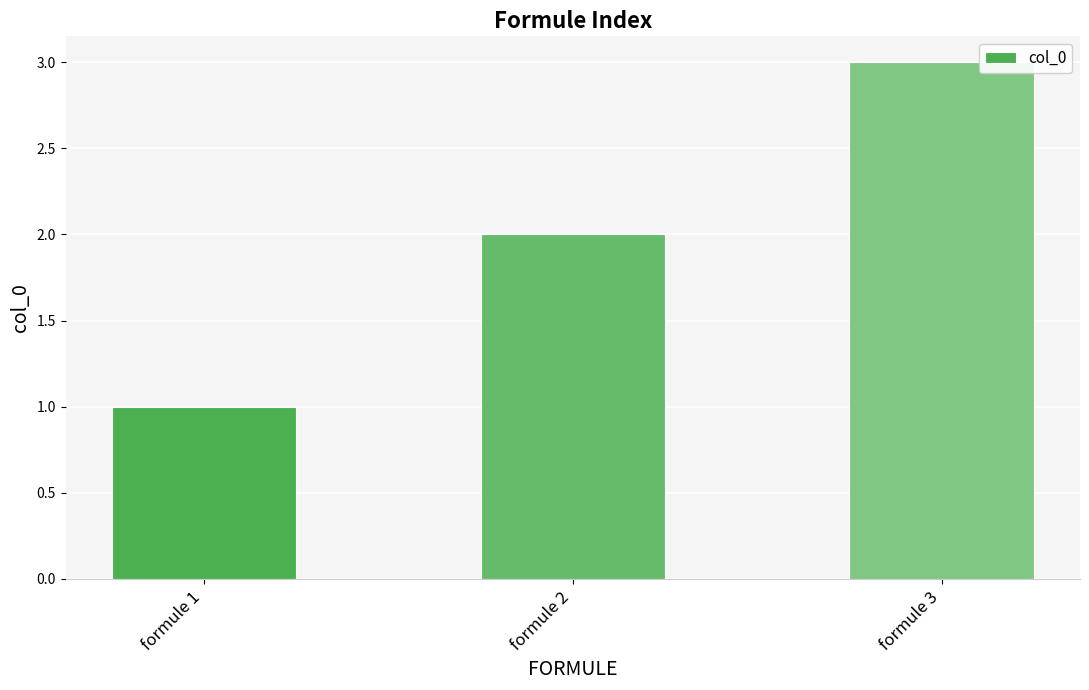

What is the ratio of the value at formule 3 to the value at formule 1?

3.0